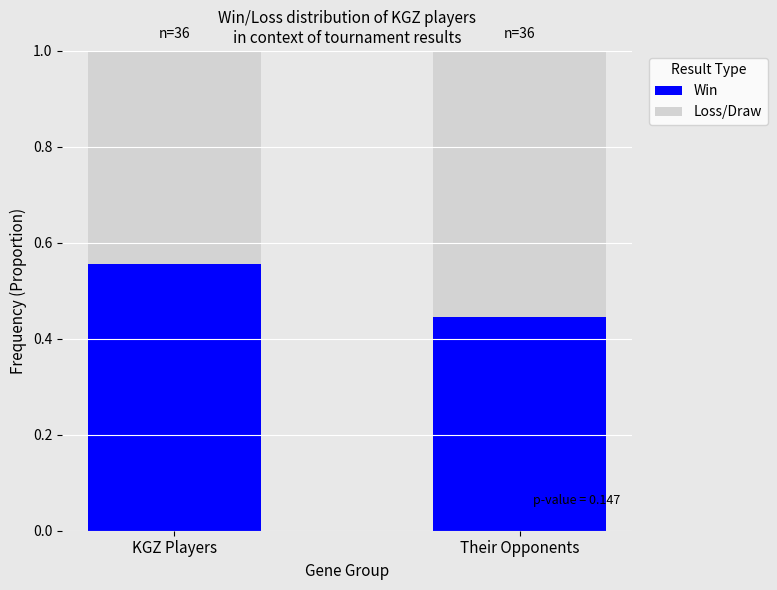

Does the chart contain any negative values?

No